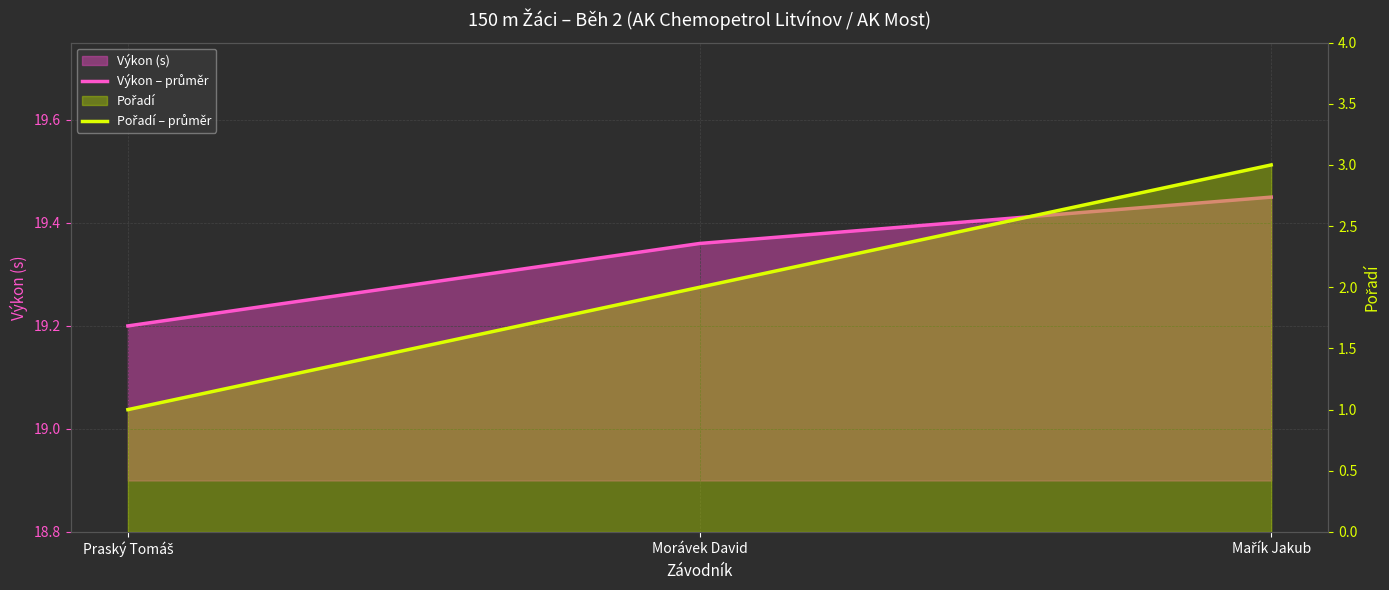

At how many categories does at least one series exceed 12?

3